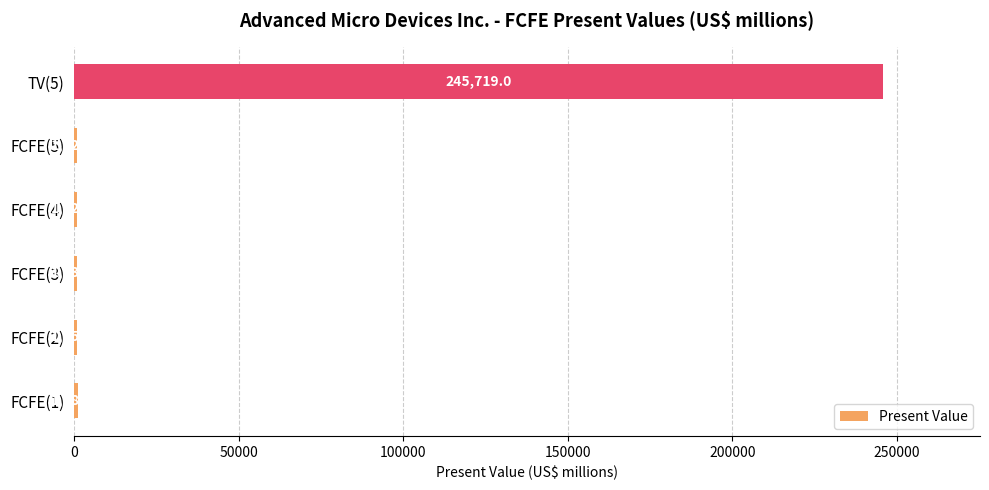

Rank the categories by value from highest to lowest.

TV(5), FCFE(1), FCFE(2), FCFE(3), FCFE(4), FCFE(5)